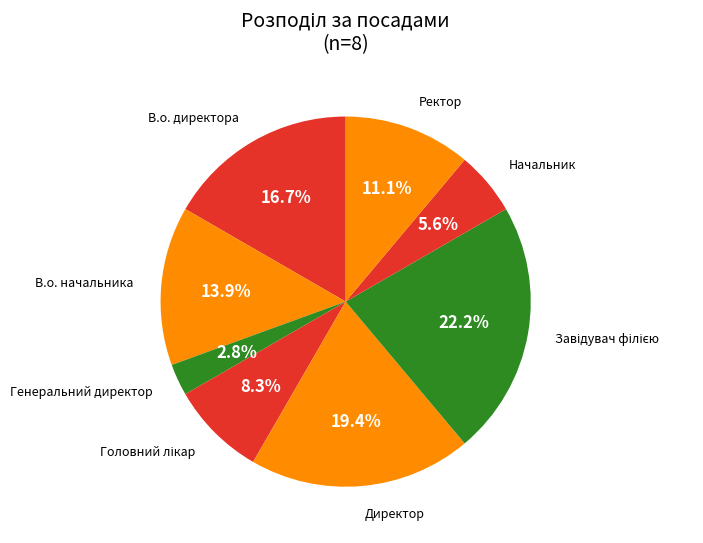

How many slices are in this pie chart?

8